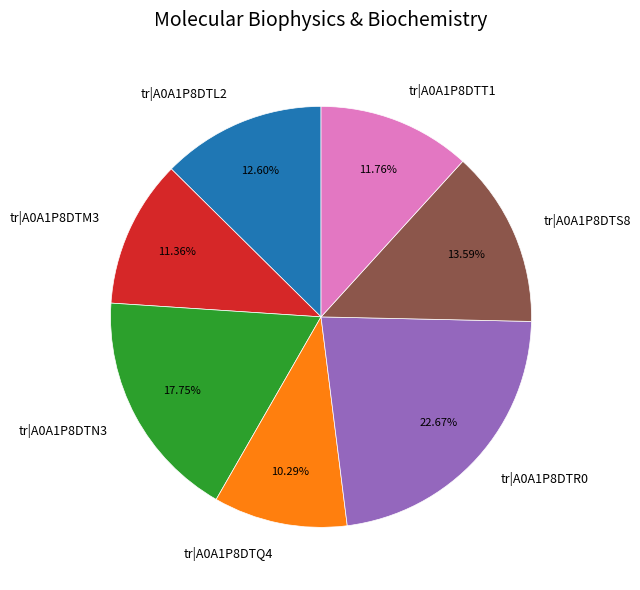

True or false: tr|A0A1P8DTL2 accounts for 6% of the total.

False